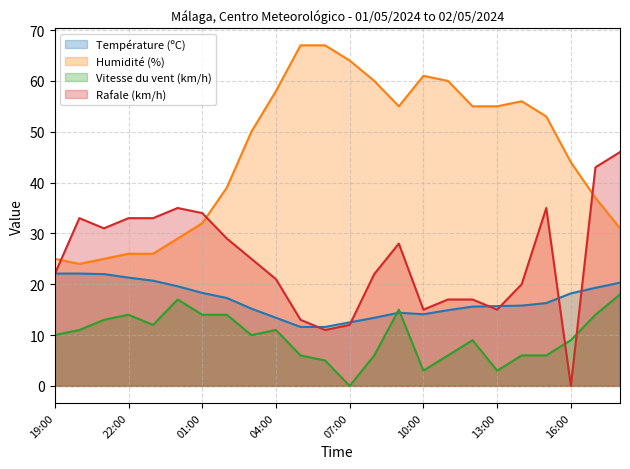

Where is Vitesse du vent (km/h) nearest to the value 9?

12:00